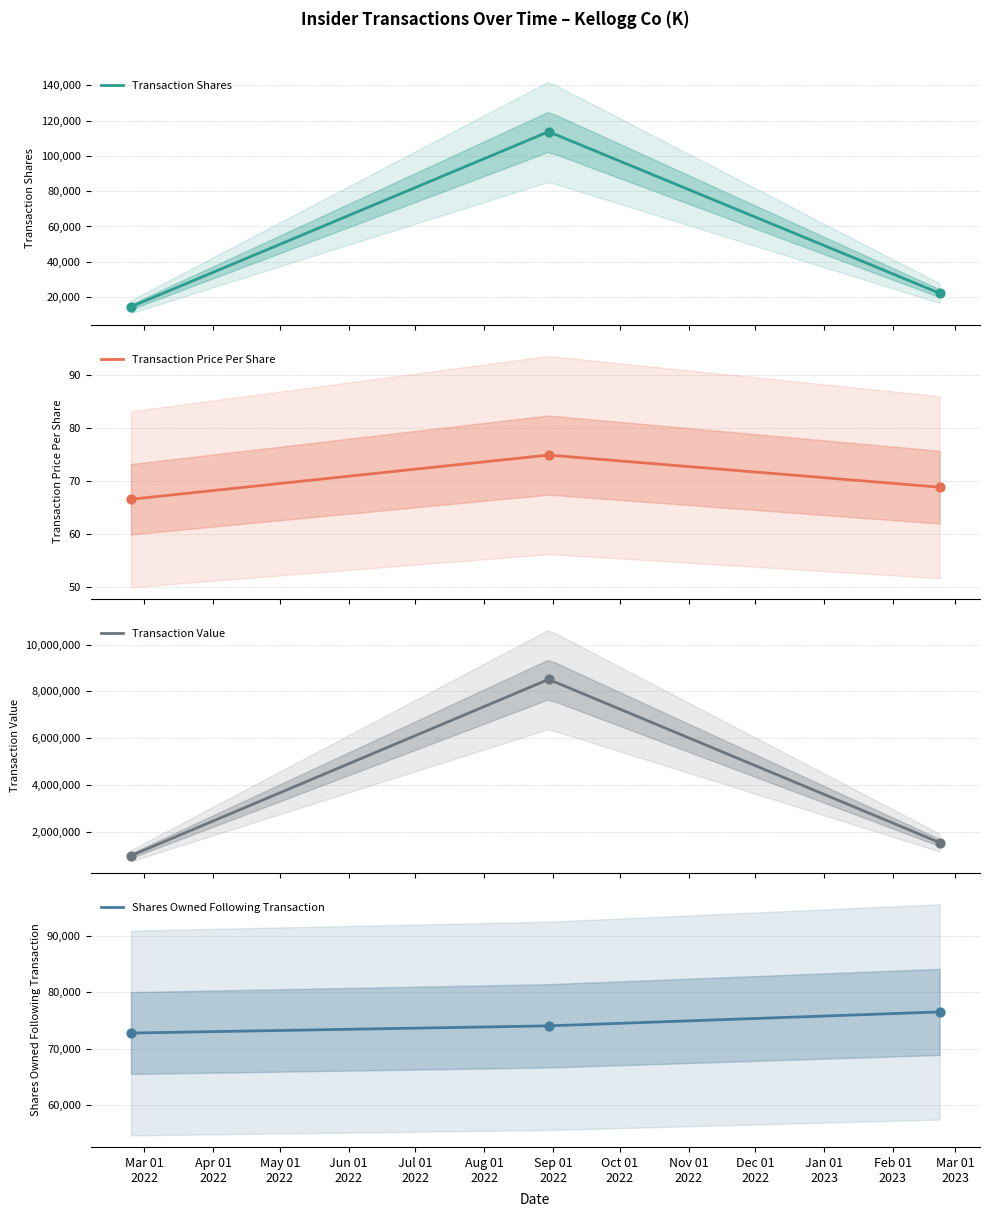

At how many categories does at least one series exceed 6393534?

1